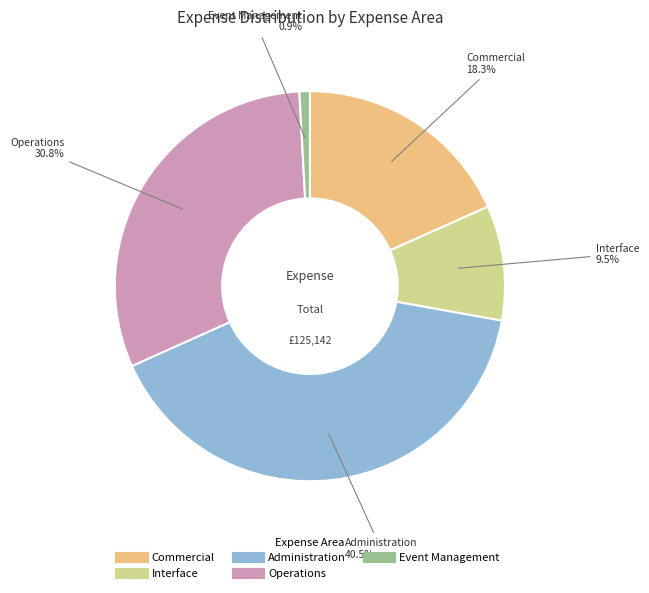

Does any single category account for the majority?

No